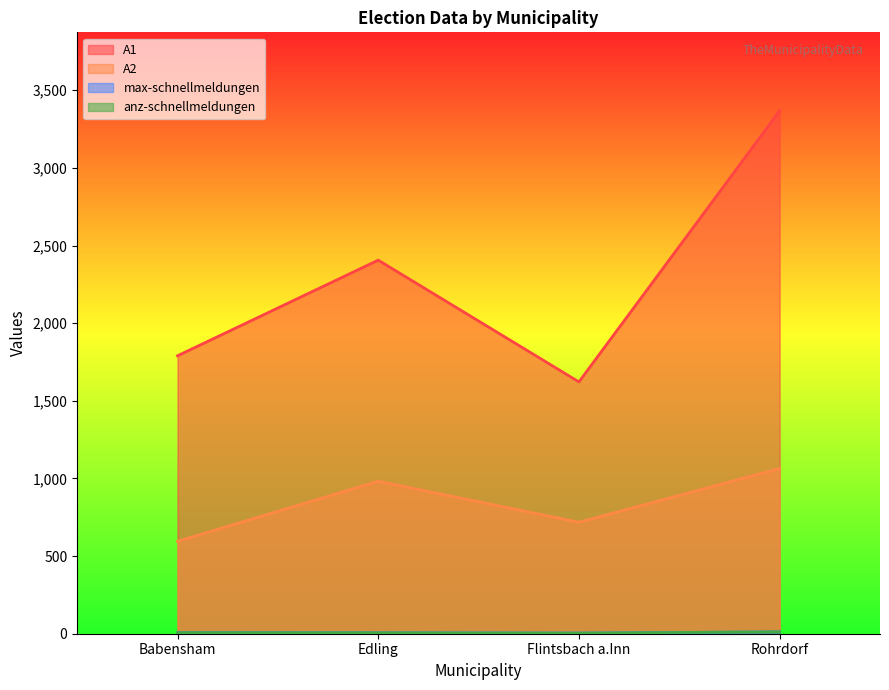

Where does the anz-schnellmeldungen series first go above 7?

Rohrdorf